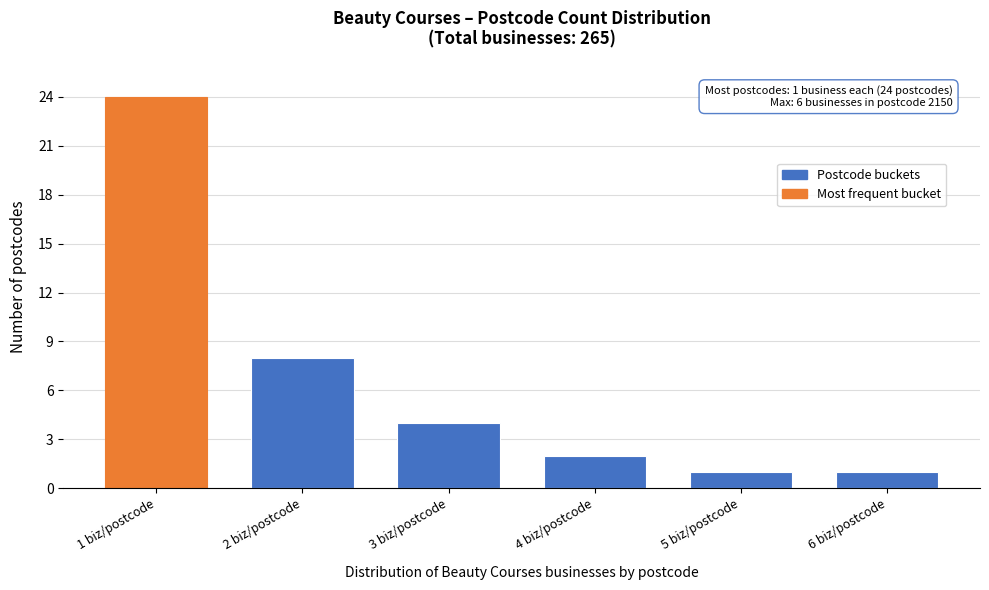

Reading left to right, list all the values displayed in this chart.

24	8	4	2	1	1